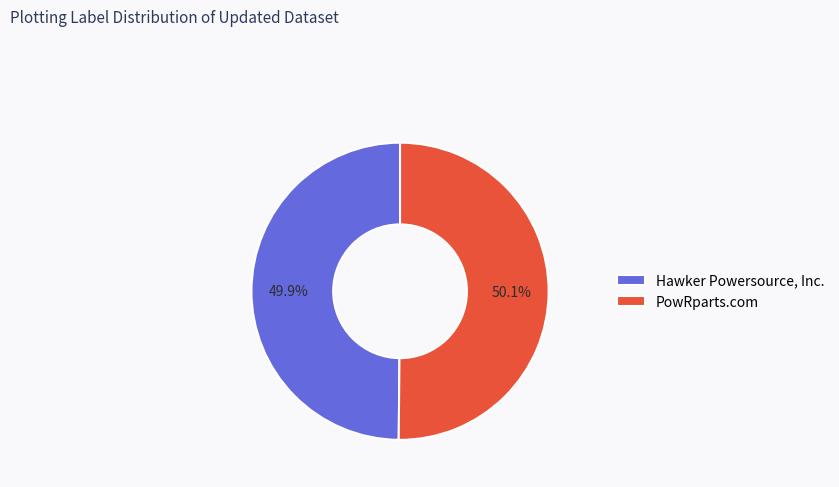

What is the ratio of the value at Hawker Powersource, Inc. to the value at PowRparts.com?

1.0